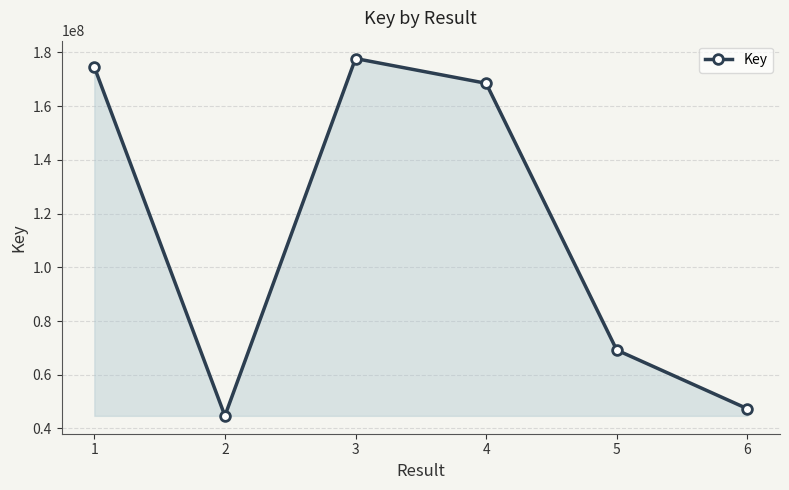

At which label does the data first exceed 168488454?

1